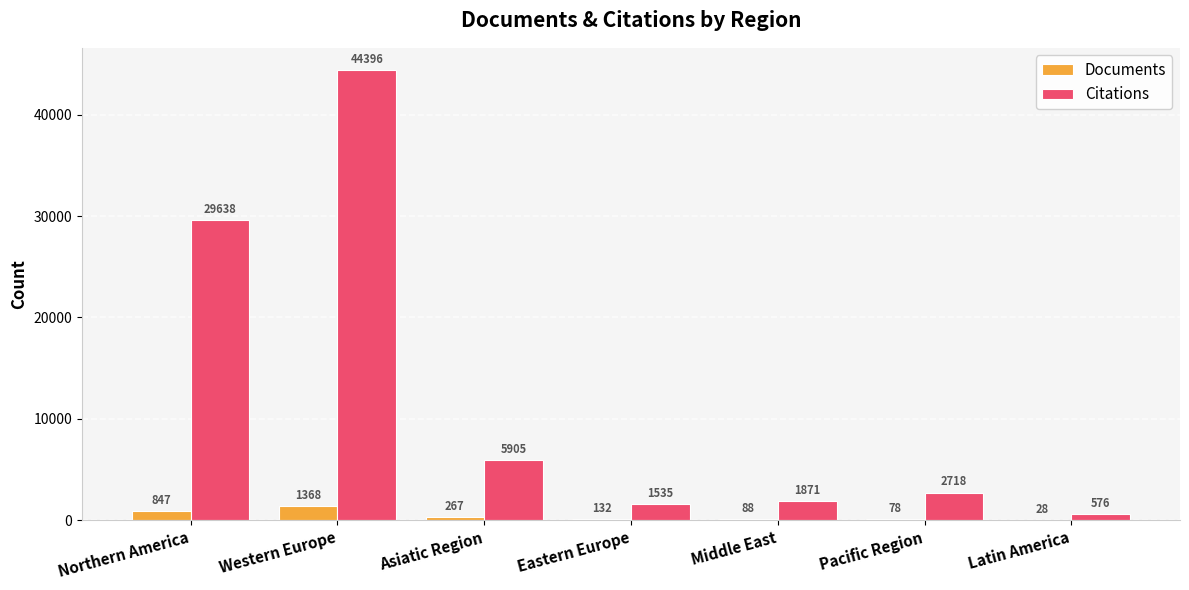

At which label does Citations first exceed 2718?

Northern America